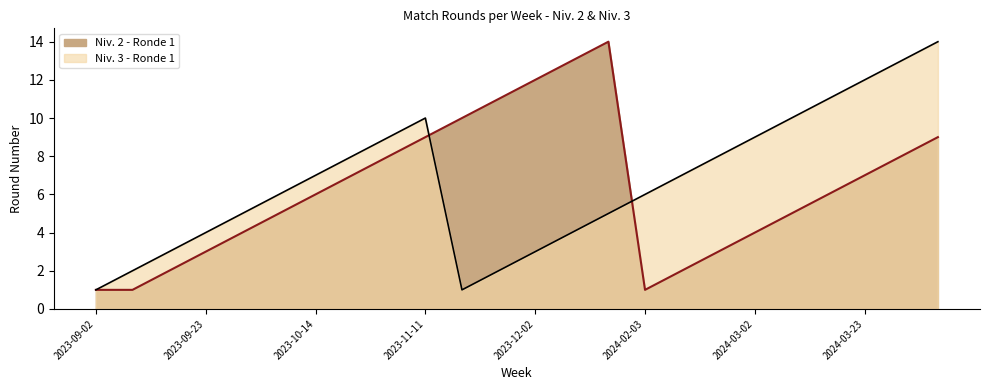

At which category does the data reach its first local valley?

2023-11-18